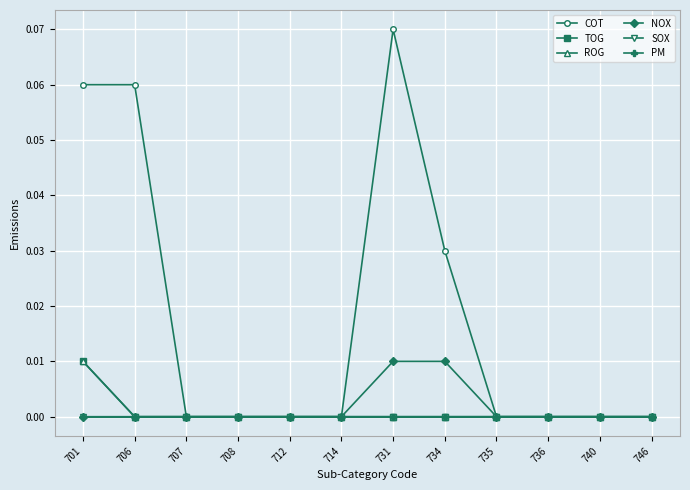

Is this an area chart (filled region under the line)?

No